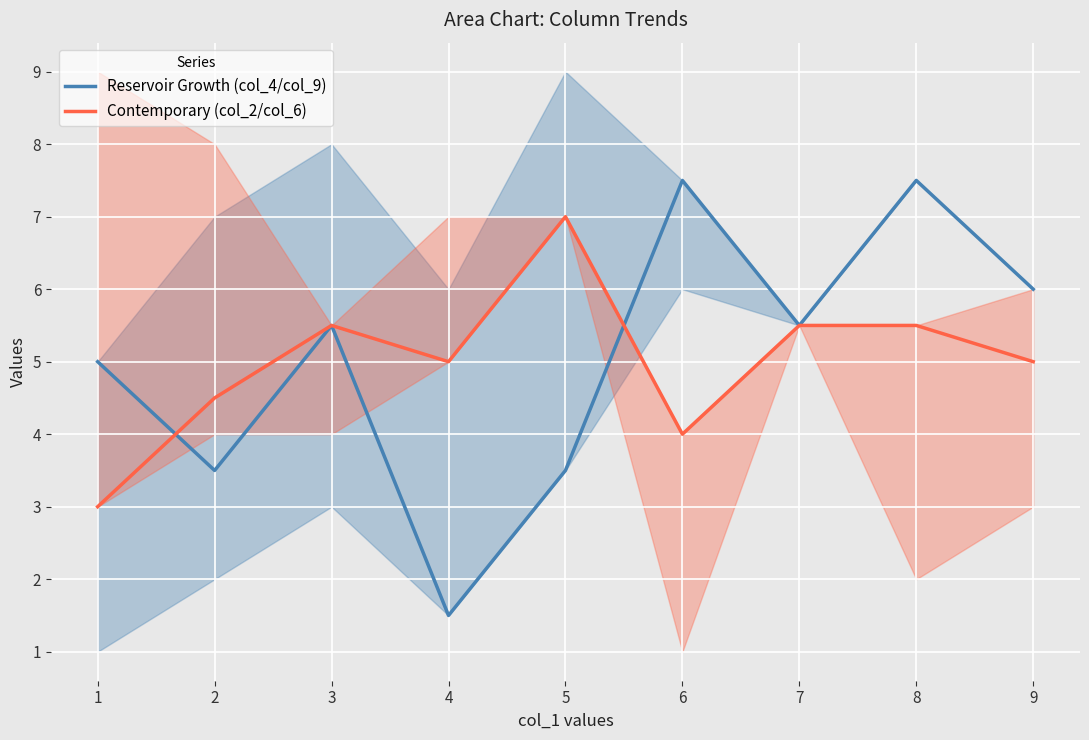

True or false: Reservoir Growth (col_4/col_9) has more than 1 points higher than both neighbors.

True